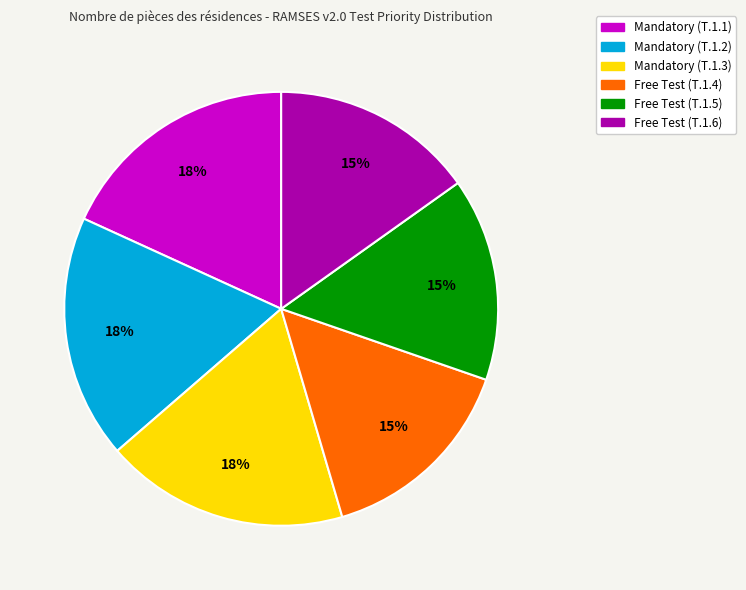

Does Mandatory (T.1.1) account for over 50% of the chart?

No